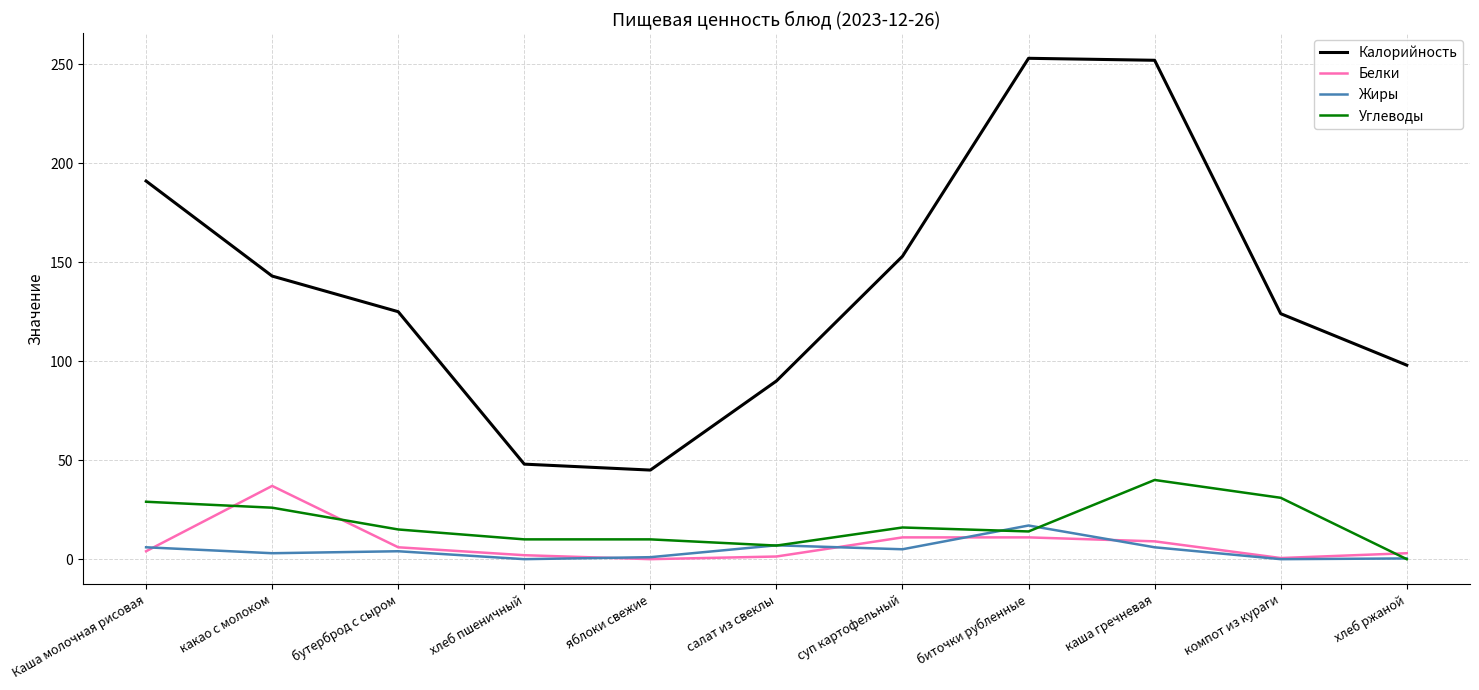

What is the approximate value of Углеводы at салат из свеклы?

6.9